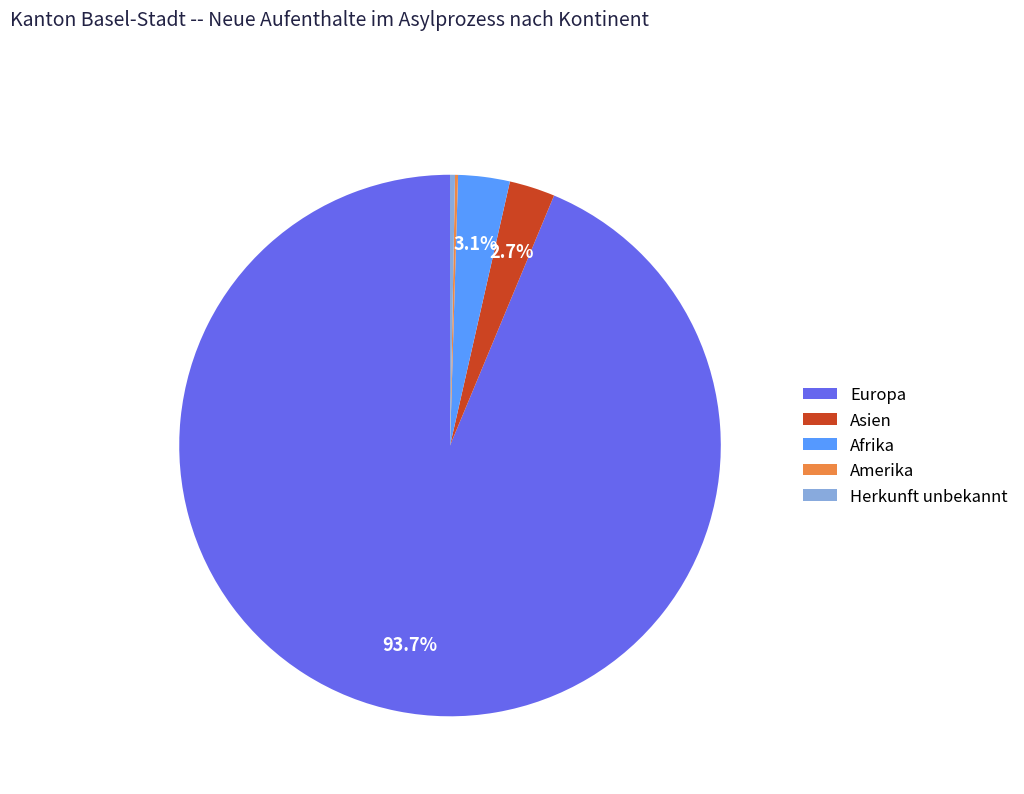

Does any single category account for the majority?

Yes